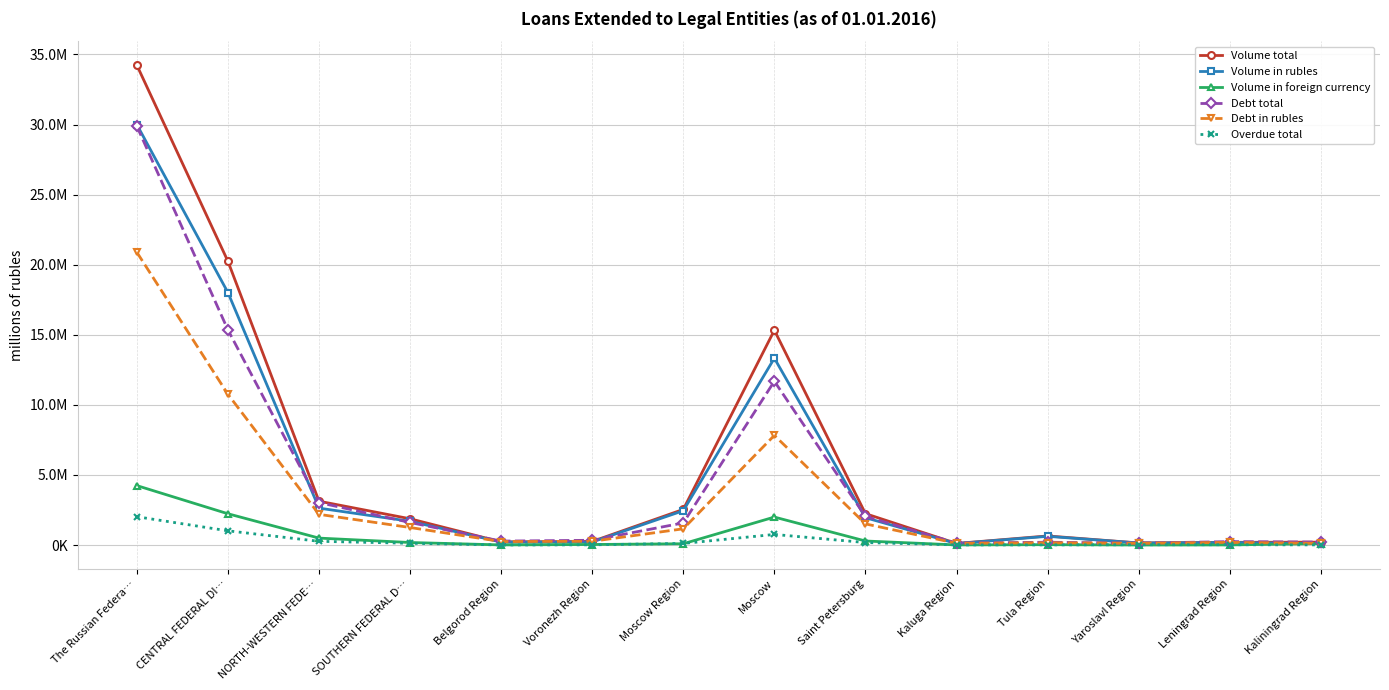

Is the value of Volume in rubles at Tula Region greater than the value of Volume in foreign currency at Saint Petersburg?

Yes